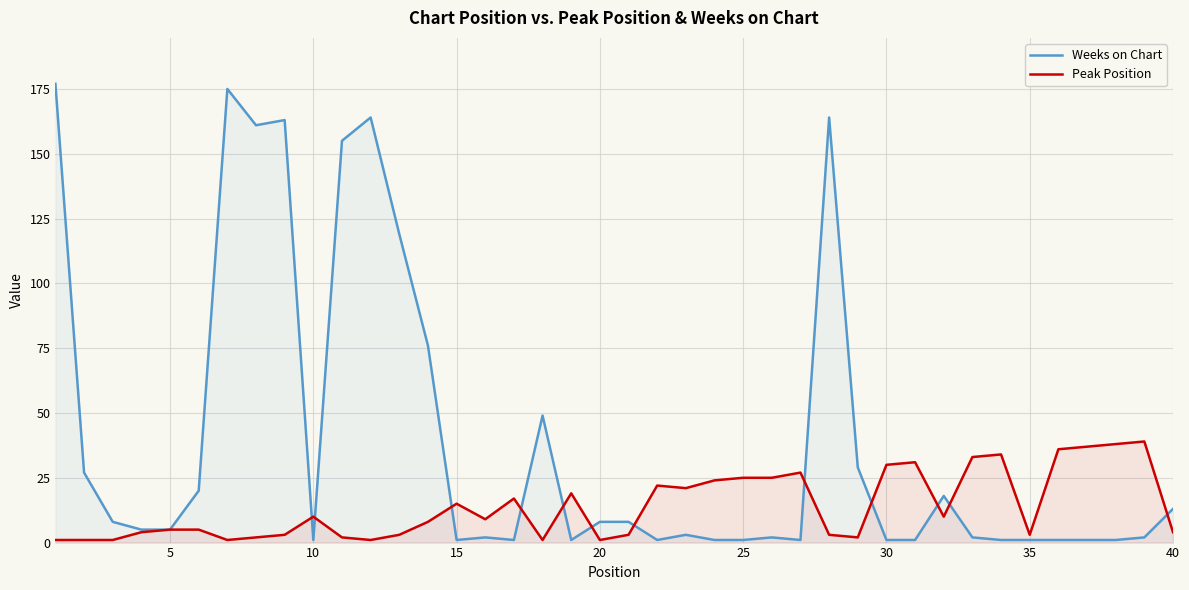

Is it true that Weeks on Chart equals 2 at 29?

False